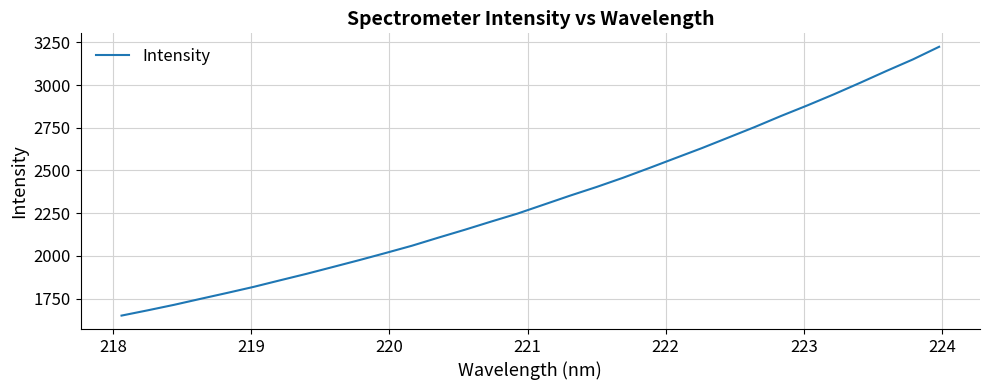

What is the difference between the maximum and minimum values?

1574.6